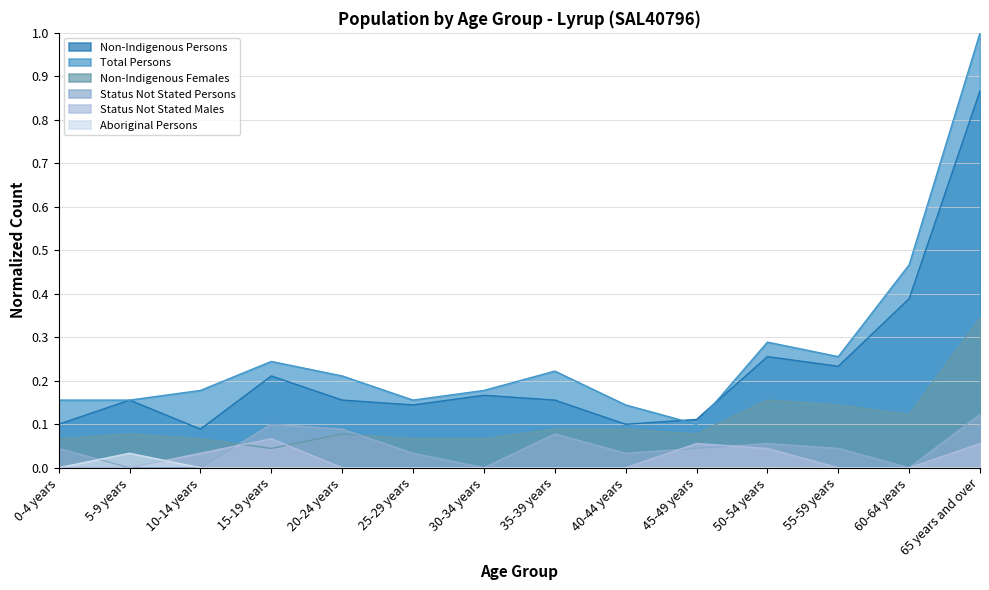

Reading left to right, list all the values displayed in this chart.

Non-Indigenous Persons: 0.1	0.2	0.1	0.2	0.2	0.1	0.2	0.2	0.1	0.1	0.3	0.2	0.4	0.9
Total Persons: 0.2	0.2	0.2	0.2	0.2	0.2	0.2	0.2	0.1	0.1	0.3	0.3	0.5	1.0
Non-Indigenous Females: 0.1	0.1	0.1	0.0	0.1	0.1	0.1	0.1	0.1	0.1	0.2	0.1	0.1	0.3
Status Not Stated Persons: 0.0	0.0	0.0	0.1	0.1	0.0	0.0	0.1	0.0	0.0	0.1	0.0	0.0	0.1
Status Not Stated Males: 0.0	0.0	0.0	0.1	0.0	0.0	0.0	0.0	0.0	0.1	0.0	0.0	0.0	0.1
Aboriginal Persons: 0.0	0.0	0.0	0.0	0.0	0.0	0.0	0.0	0.0	0.0	0.0	0.0	0.0	0.0